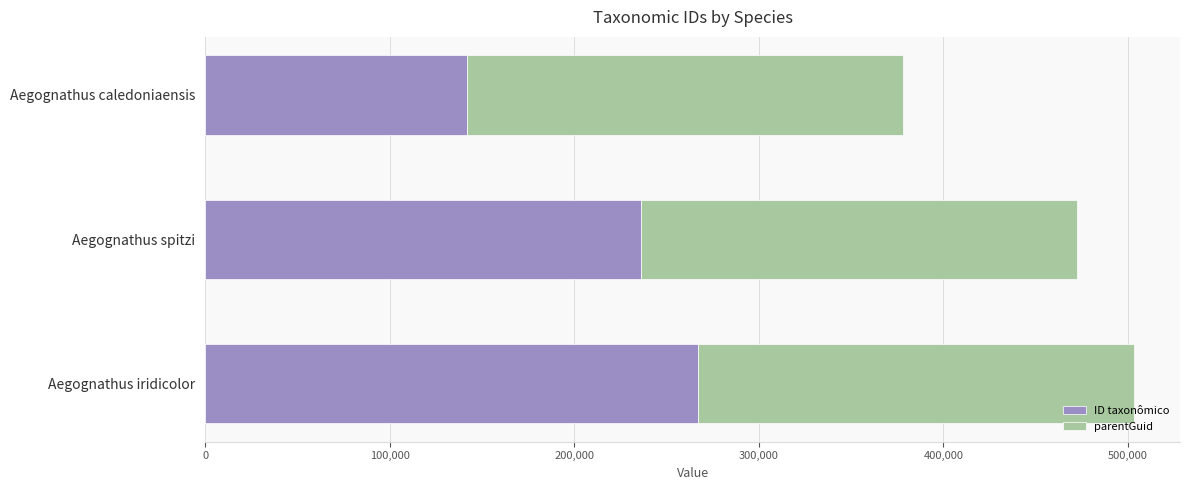

What are all the series names shown in the legend?

ID taxonômico, parentGuid